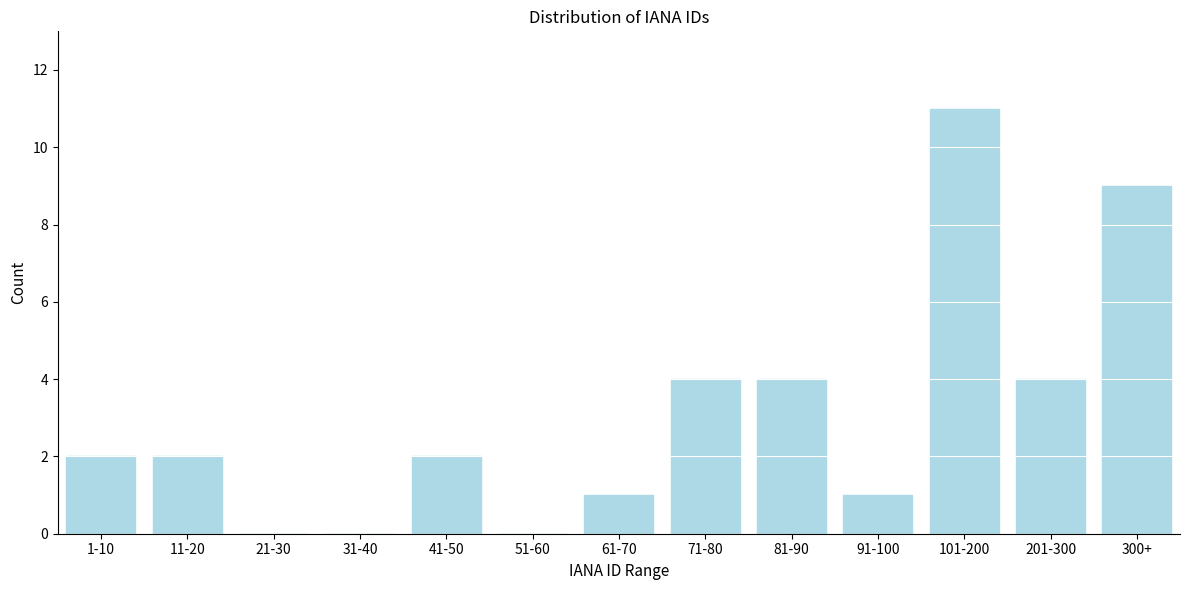

Reading right to left, extract all data points from this chart.

300+=9	201-300=4	101-200=11	91-100=1	81-90=4	71-80=4	61-70=1	51-60=0	41-50=2	31-40=0	21-30=0	11-20=2	1-10=2